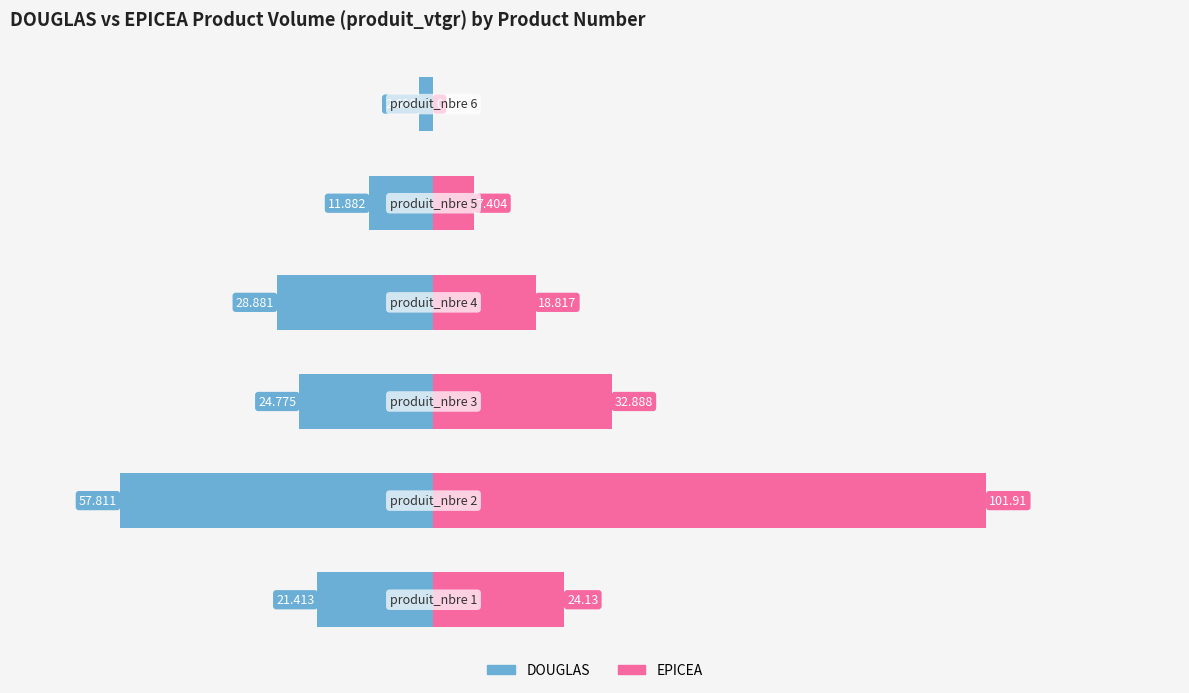

How many bars are there in each group?

2